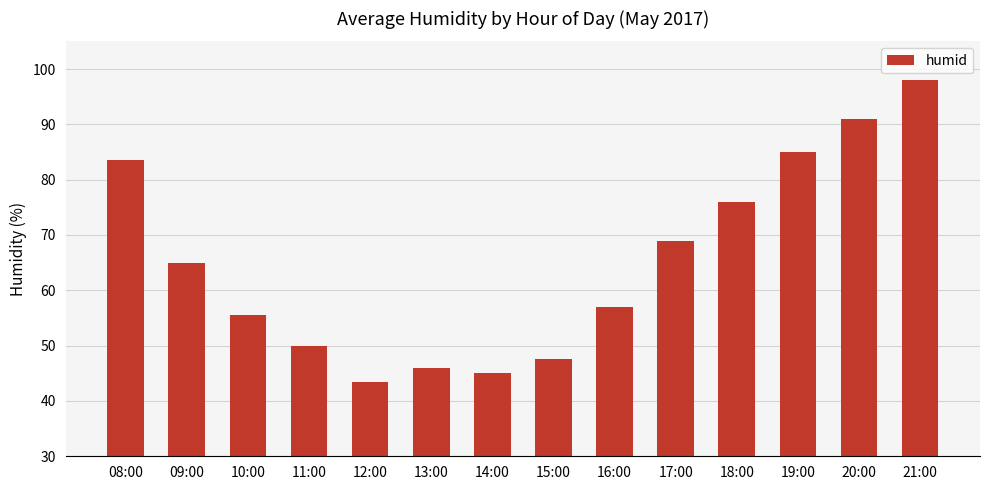

Rank the categories by value from lowest to highest.

12:00, 14:00, 13:00, 15:00, 11:00, 10:00, 16:00, 09:00, 17:00, 18:00, 08:00, 19:00, 20:00, 21:00